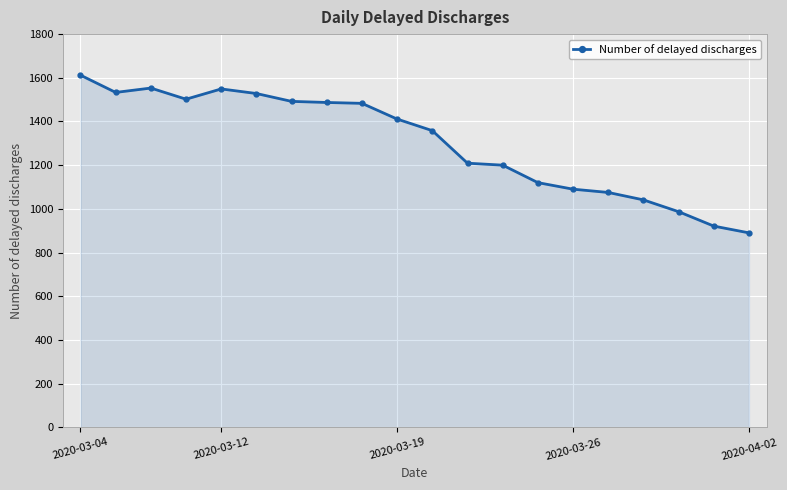

What is the maximum value shown in the chart?

1612